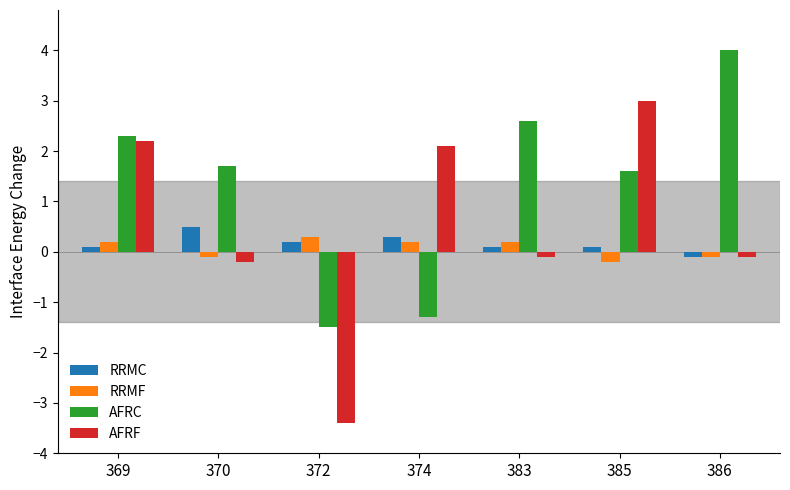

What value does the AFRF series have at 386?

-0.1